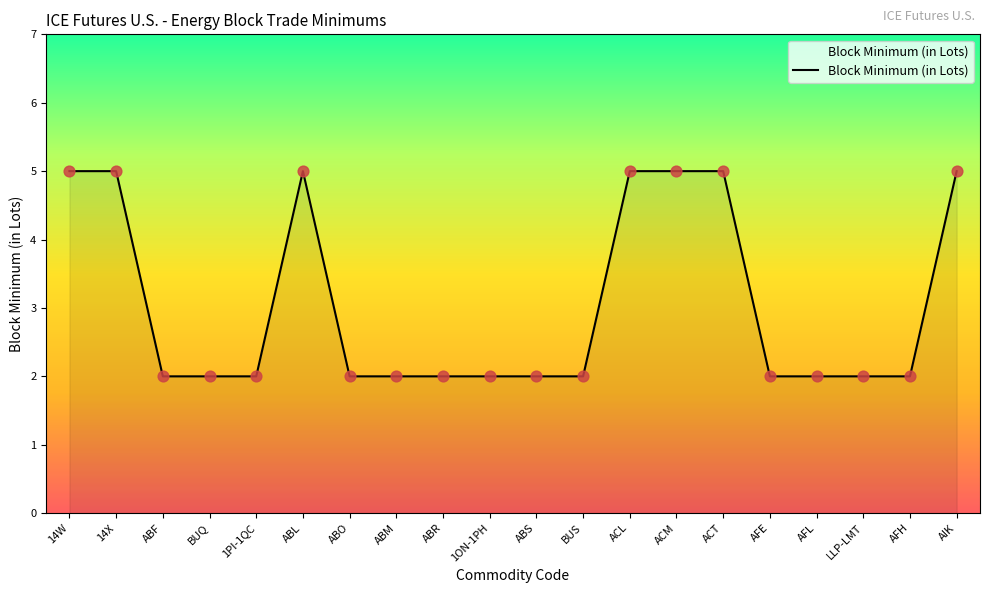

Approximately how many times larger is the value at AFH compared to LLP-LMT?

1.0